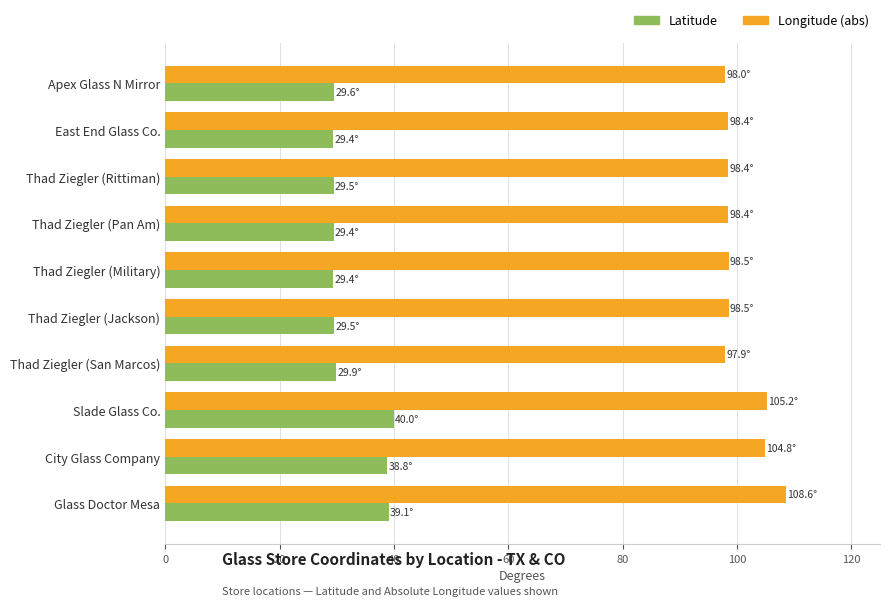

How many series are shown in this chart?

2